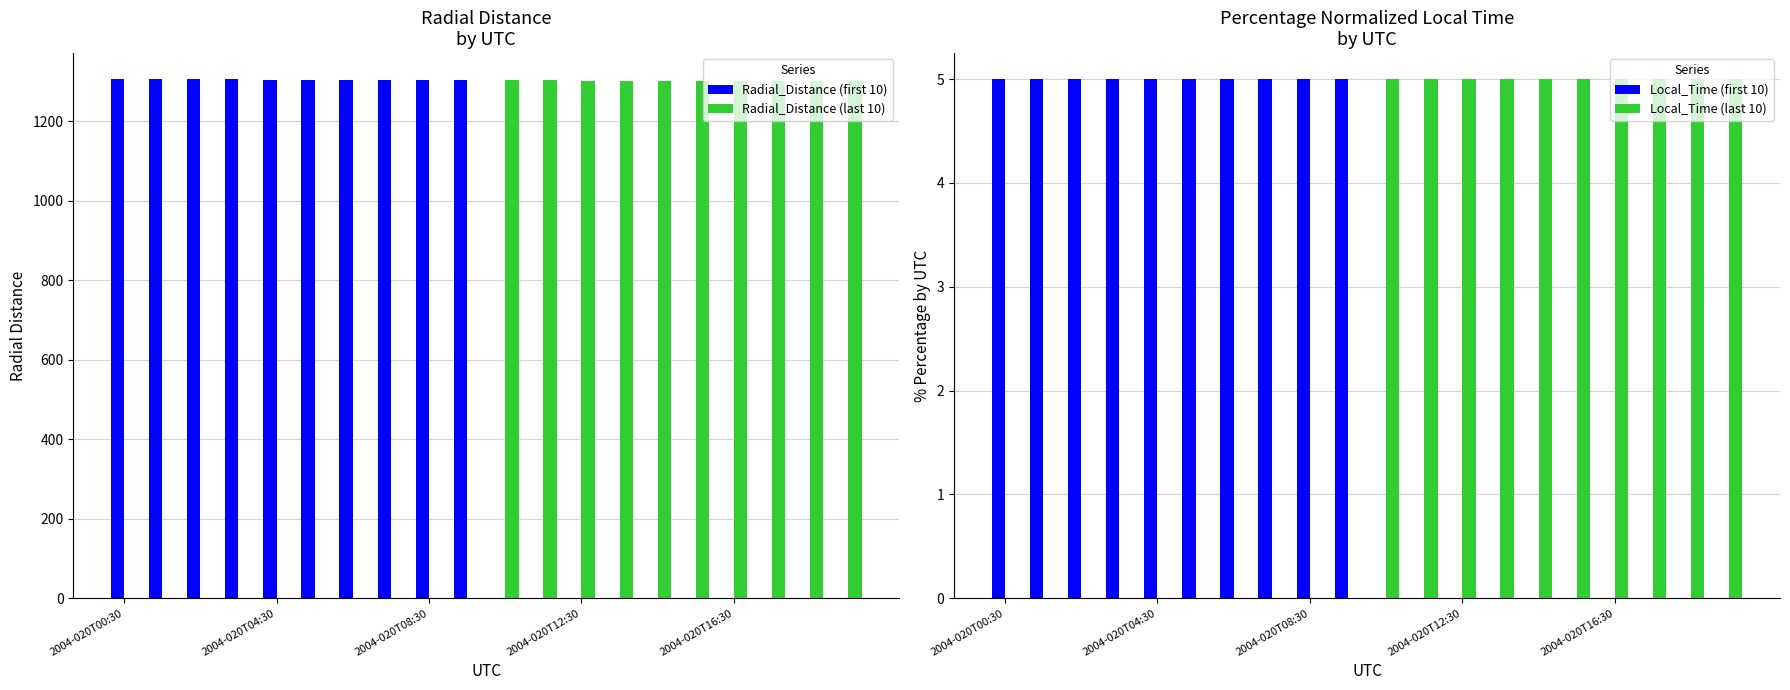

The Radial_Distance (first 10) series shows 653.7 at 2004-020T04:30. True or false?

False